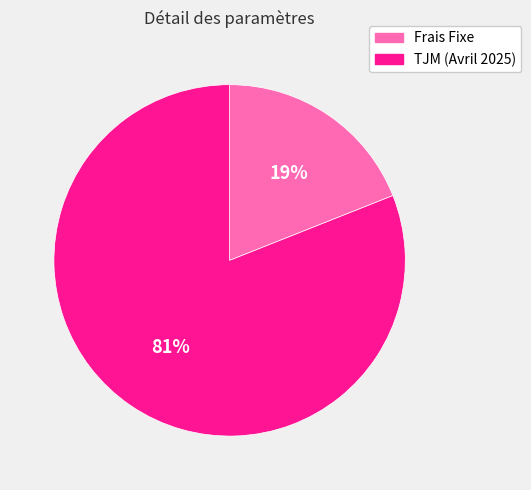

Between Frais Fixe and TJM (Avril 2025), which is larger?

TJM (Avril 2025)